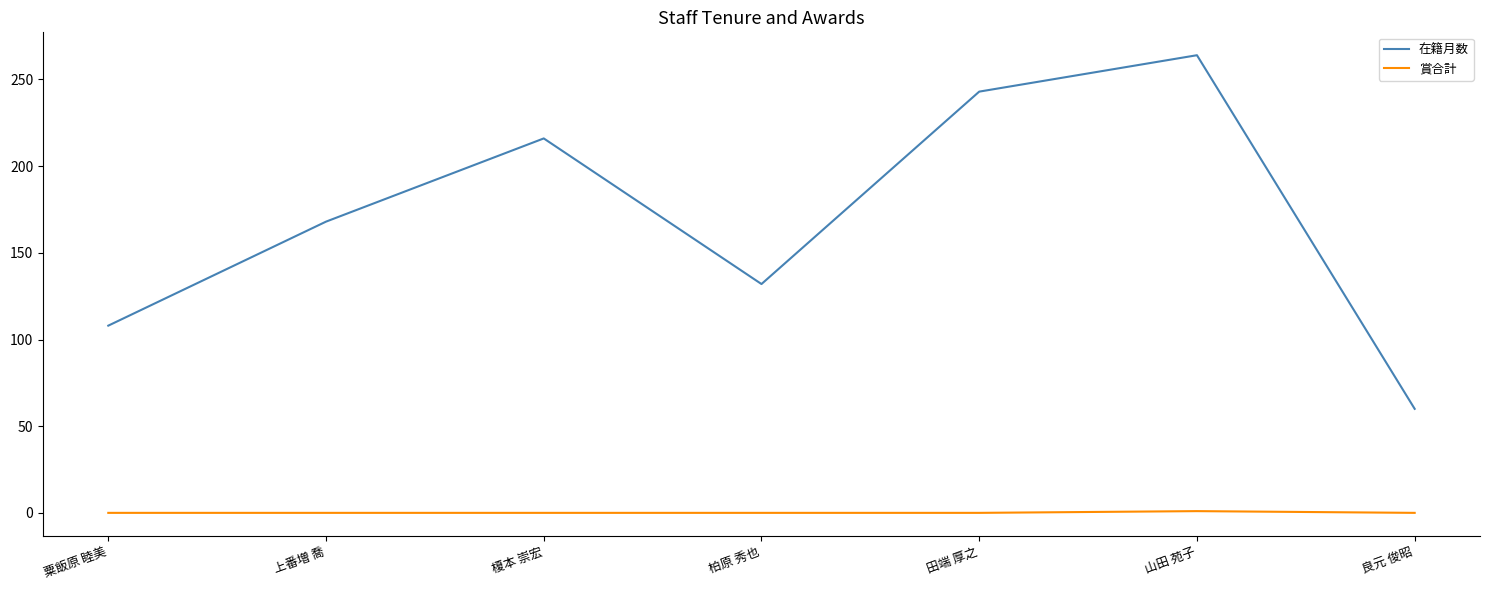

Count the 在籍月数 values in the range 108 to 243.

5